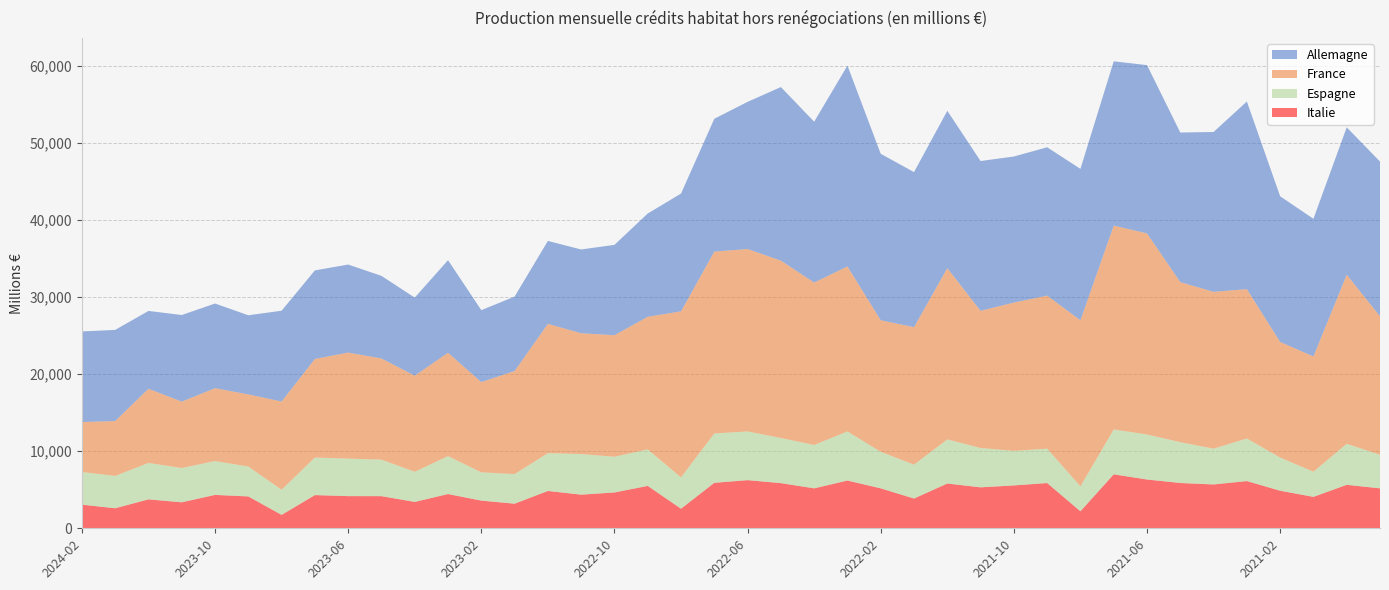

Reading left to right, extract all data points from this chart.

Allemagne: 11755	11824	10095	11236	10979	10269	11775	11489	11418	10712	10130	12012	9331	9659	10758	10868	11721	13395	15275	17227	19094	22515	20867	26054	21592	20116	20406	19437	18946	19246	19640	21313	21833	19407	20737	24341	18900	17855	19115	20072
France: 6482	7120	9624	8610	9453	9355	11451	12792	13760	13128	12461	13409	11708	13372	16773	15672	15767	17209	21543	23592	23665	23011	21071	21409	17065	17842	22222	17789	19244	19855	21544	26445	26087	20762	20348	19377	15001	14962	21937	17966
Espagne: 4234	4196	4727	4452	4392	3879	3260	4870	4865	4736	3913	4918	3668	3836	4904	5267	4633	4731	4065	6406	6318	5856	5626	6370	4742	4388	5724	5106	4479	4456	3239	5822	5840	5296	4639	5523	4300	3258	5321	4357
Italie: 3065	2599	3751	3371	4334	4133	1740	4308	4173	4169	3422	4443	3591	3193	4844	4364	4649	5500	2540	5899	6246	5859	5183	6194	5183	3862	5808	5313	5561	5872	2206	7001	6329	5877	5689	6126	4874	4078	5641	5182